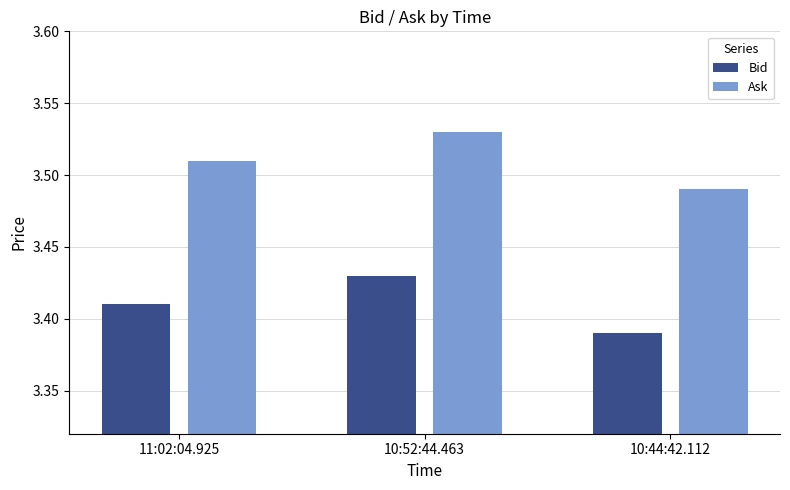

List the series in order of their overall mean, lowest first.

Bid, Ask